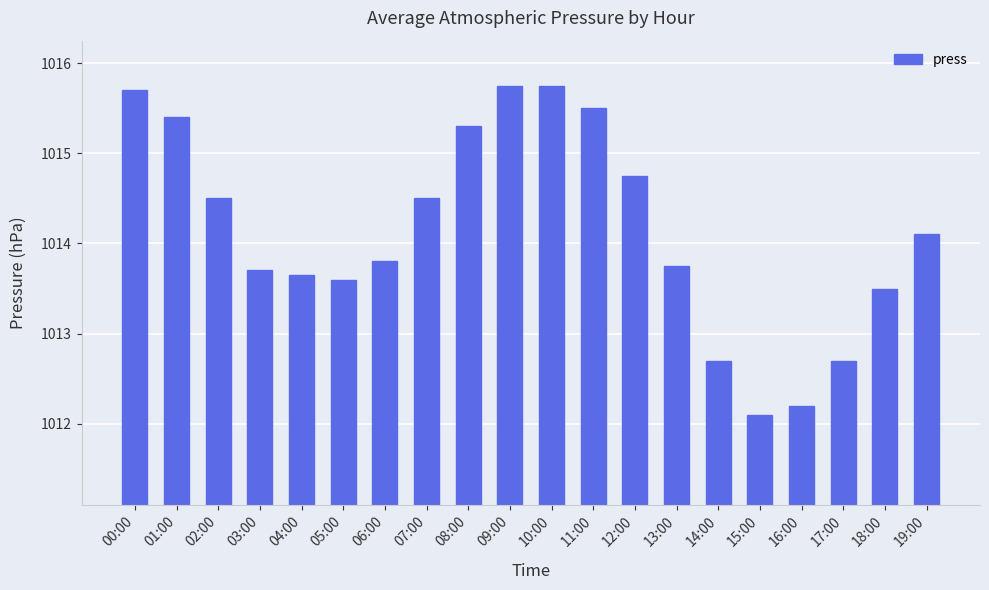

What is the maximum value shown in the chart?

1015.8